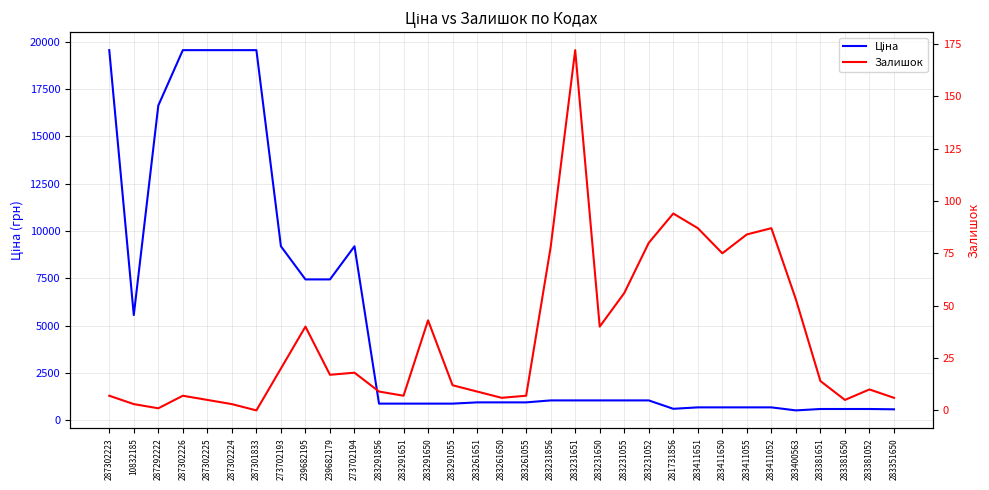

True or false: Залишок and Ціна cross at least once.

False